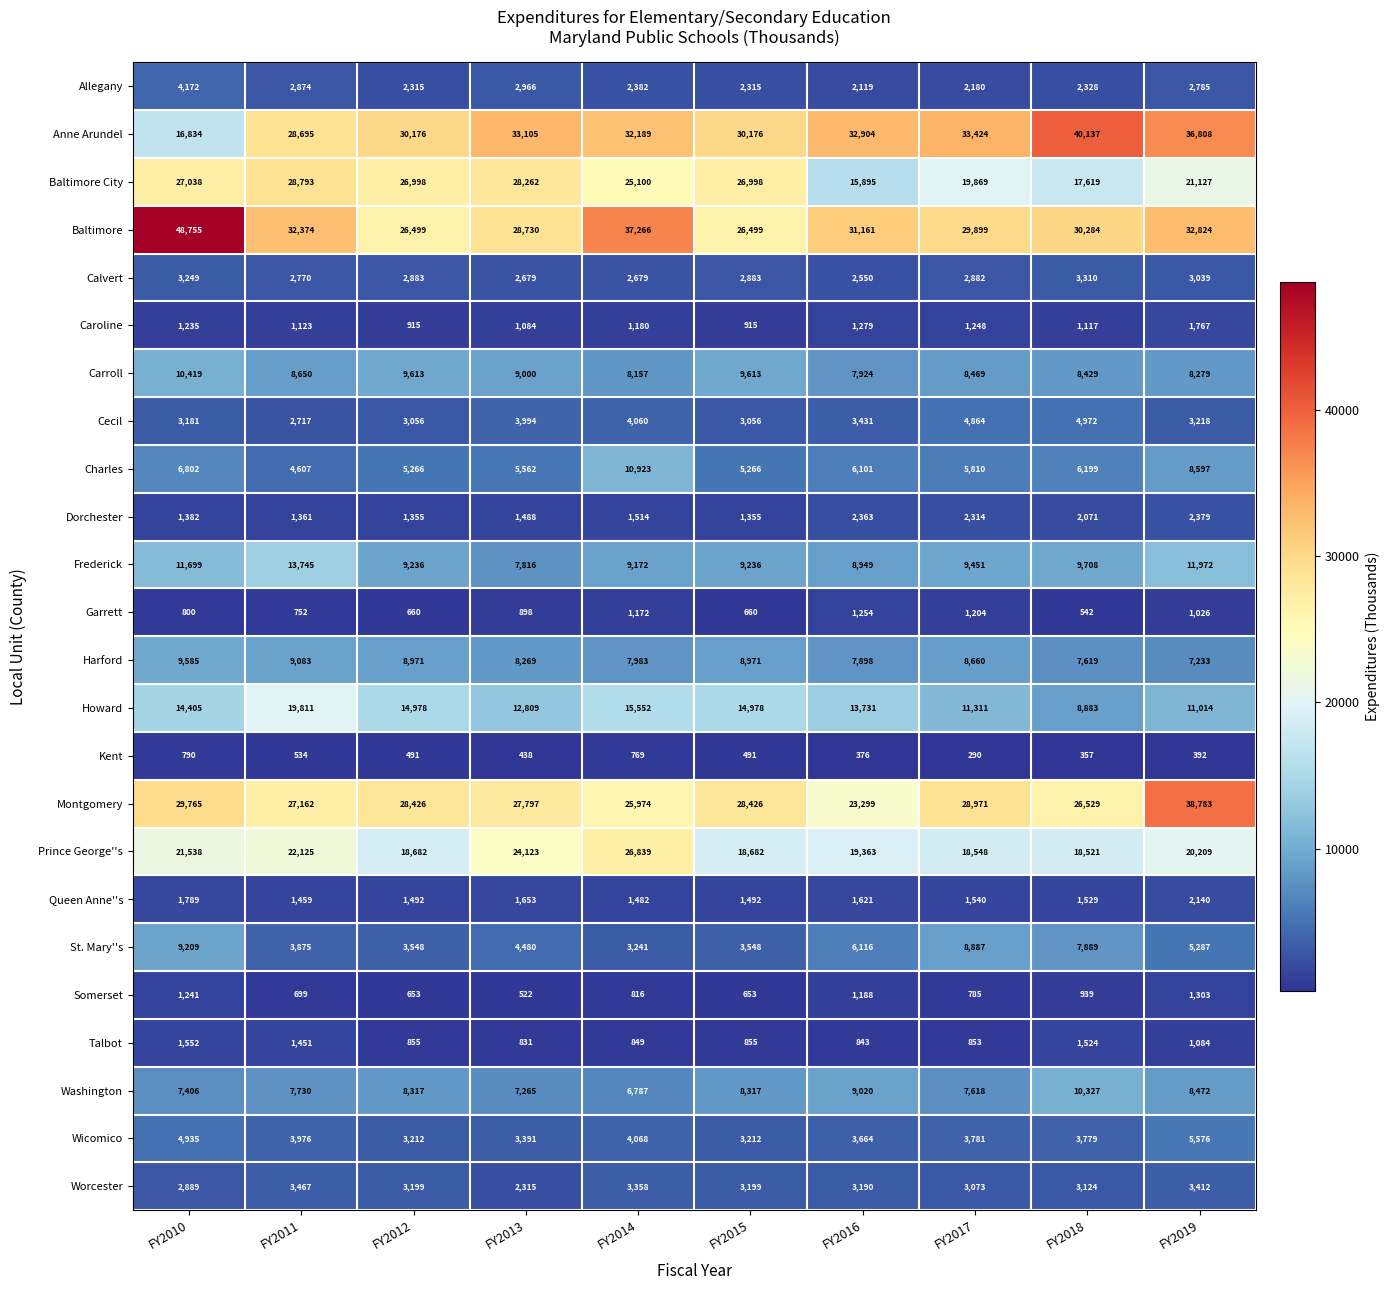

Which label corresponds to the largest value in the chart?

FY2010